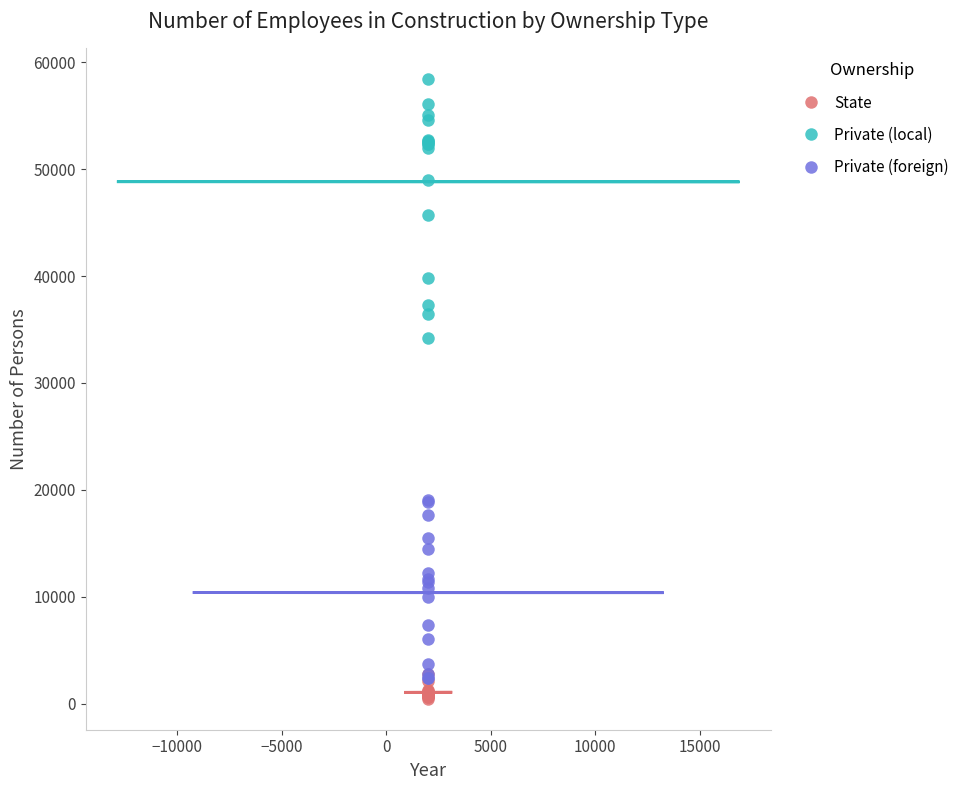

What is the difference between the maximum and second lowest values in the Private (local) series?

21933